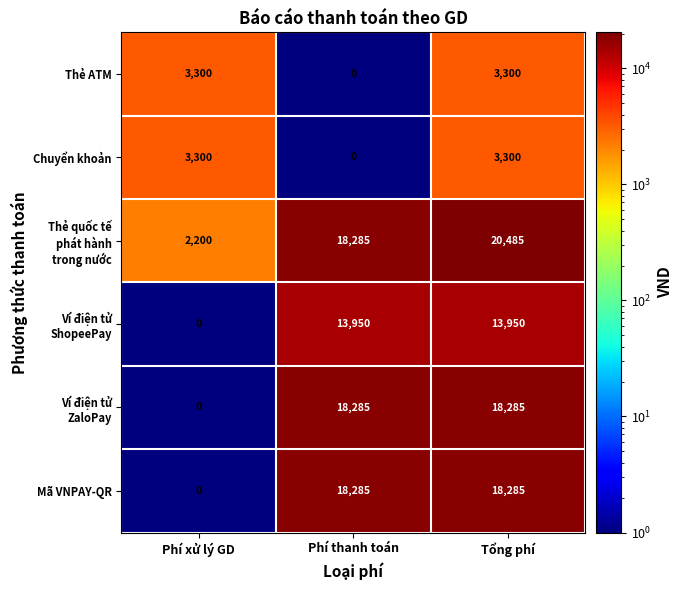

What is the difference between the highest and lowest values at Phí thanh toán?

18285